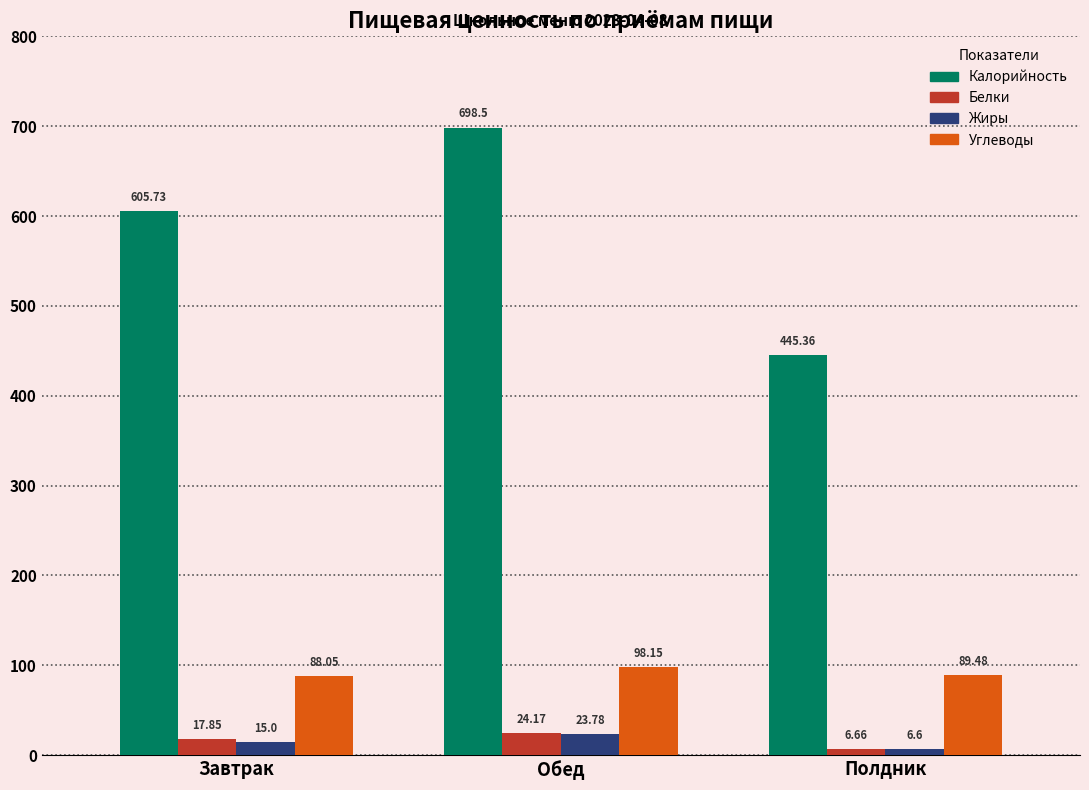

What is the maximum value shown in the chart?

698.5